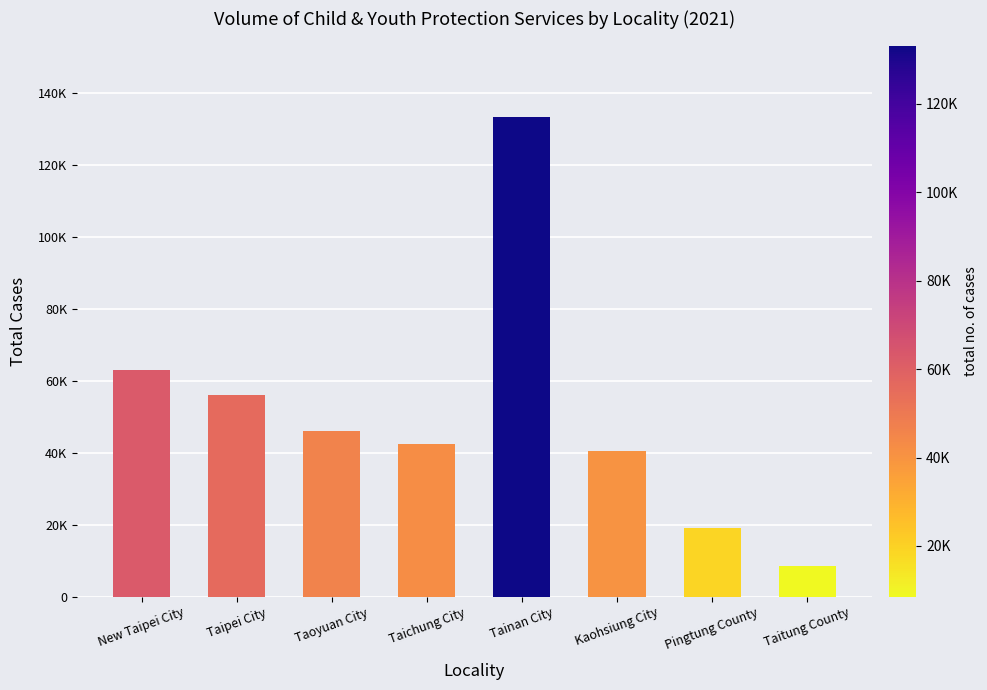

How many values are below 46142?

4